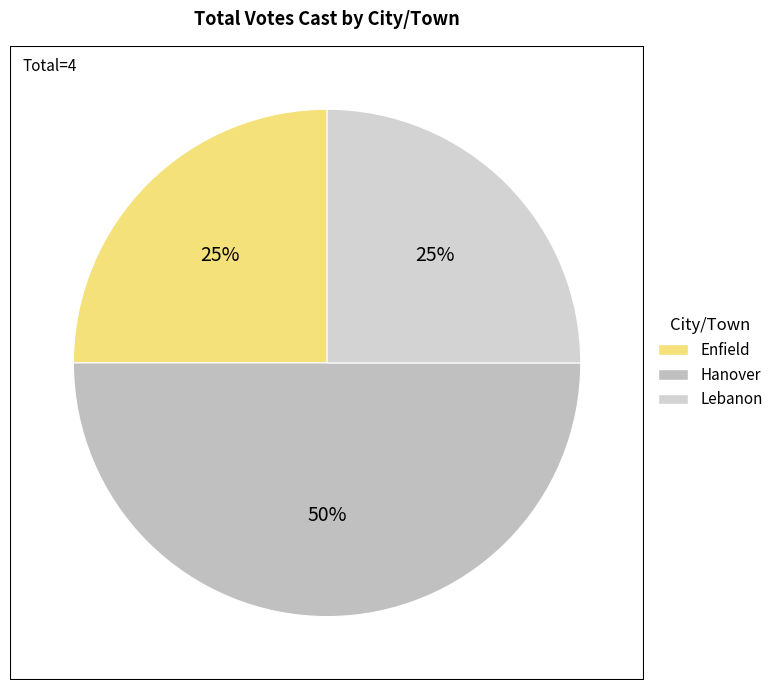

The Enfield slice represents 35% of the pie. True or false?

False